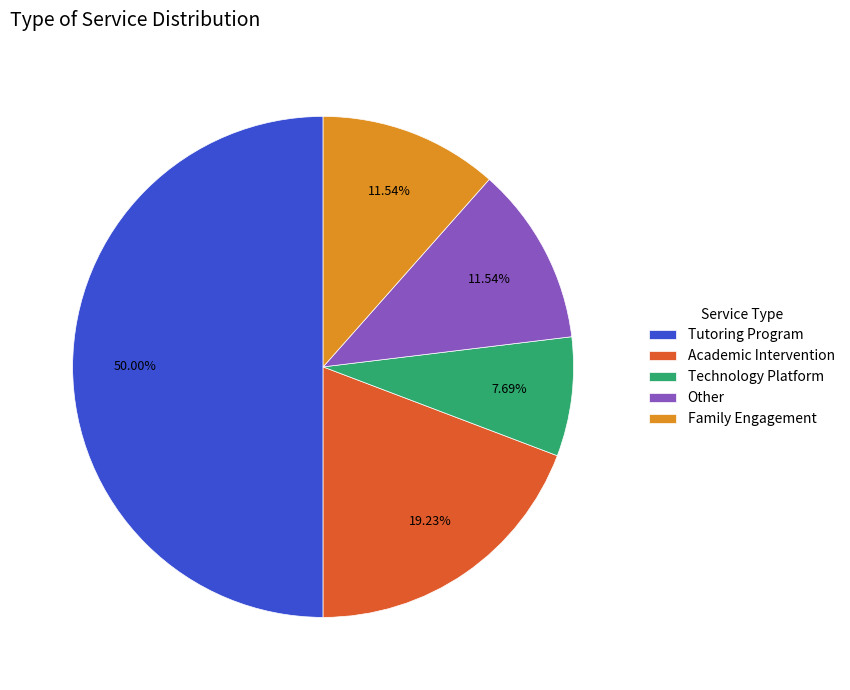

Approximately how many times larger is the value at Other compared to Academic Intervention?

0.6